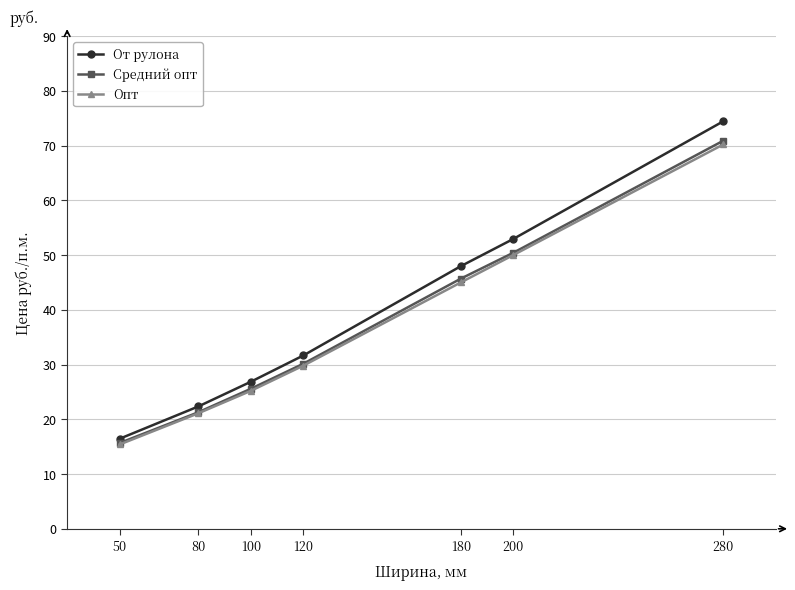

True or false: От рулона has more than 1 interior local peaks.

False